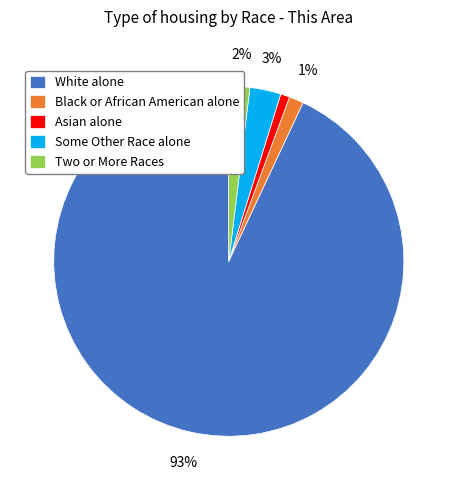

How many segments does this pie chart have?

5